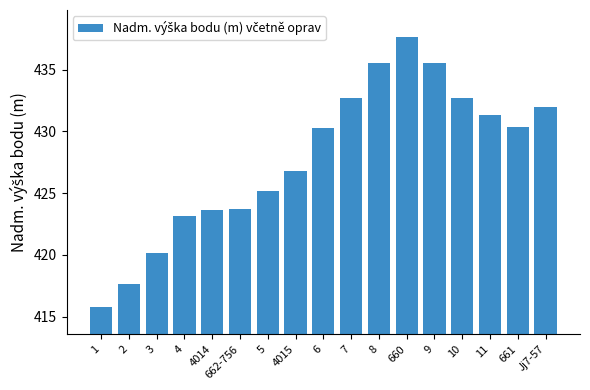

What is the sum of the values at 660 and 7?

870.3